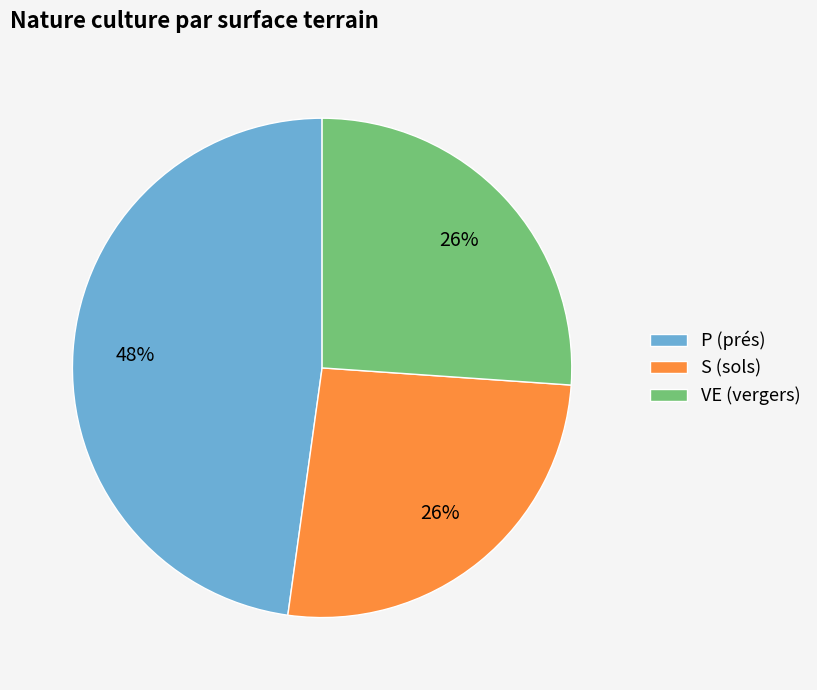

How many segments does this pie chart have?

3